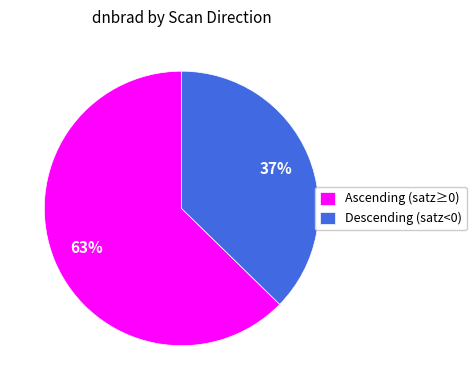

Combined, do Descending (satz<0) and Ascending (satz≥0) account for over 50%?

Yes